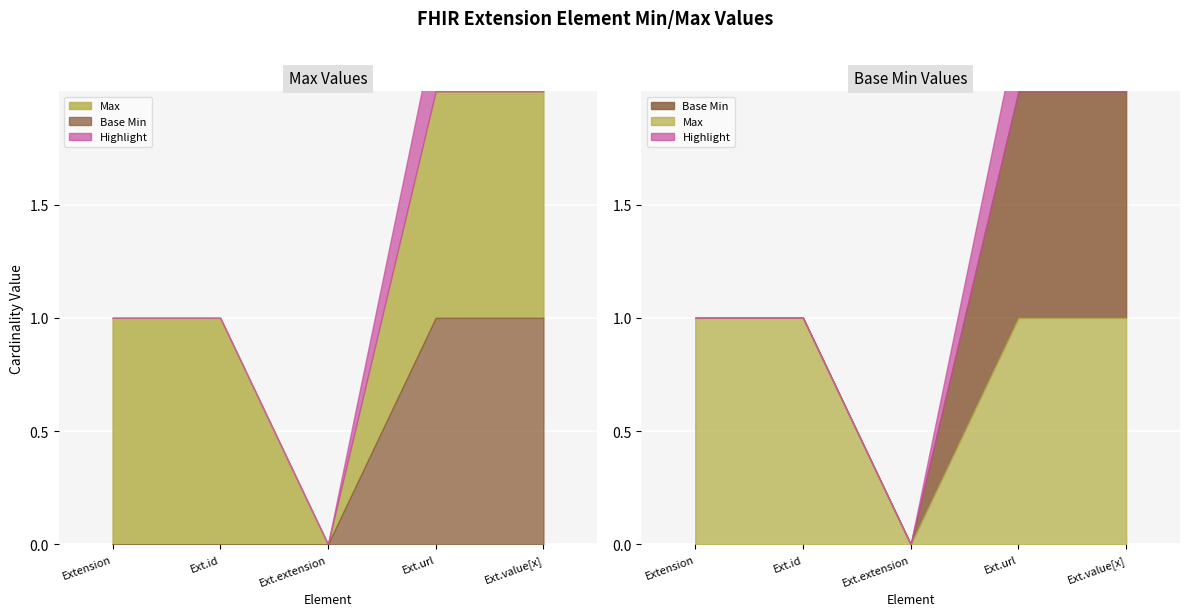

True or false: Max and Base Min cross at least once.

False